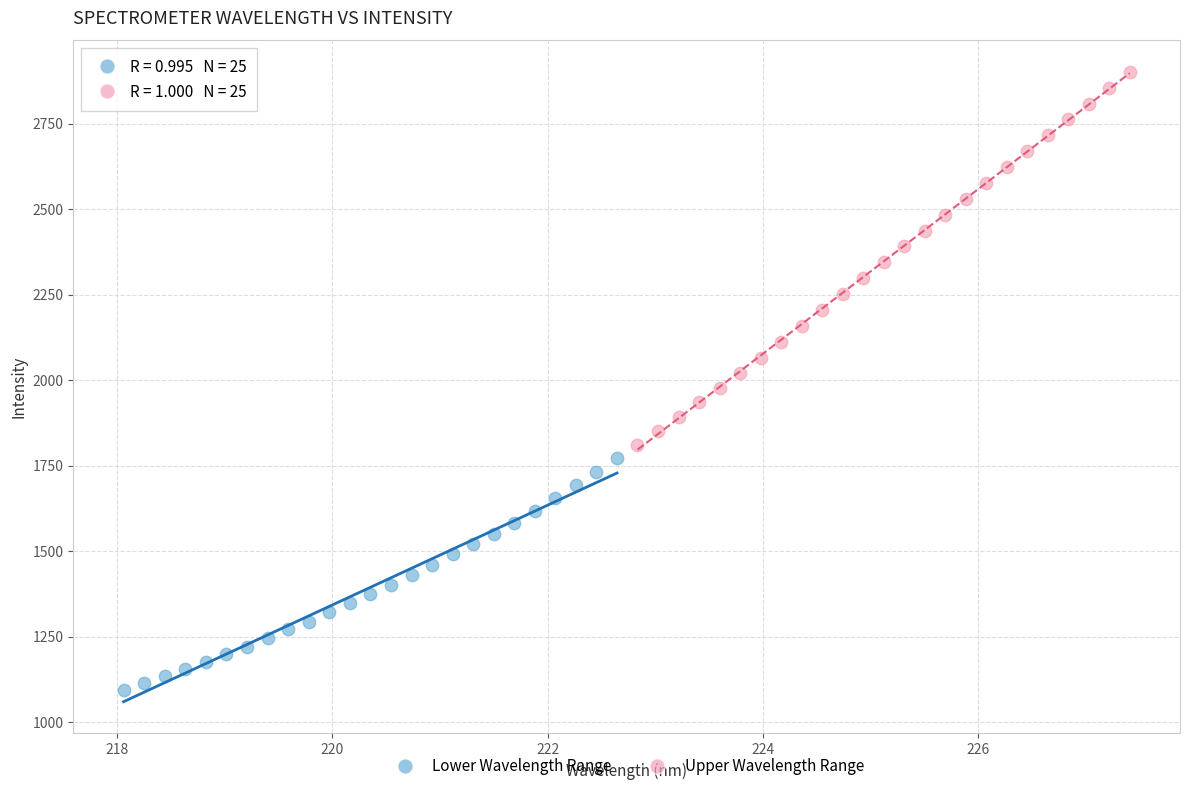

Which series reaches the minimum Y coordinate?

Lower Wavelength Range